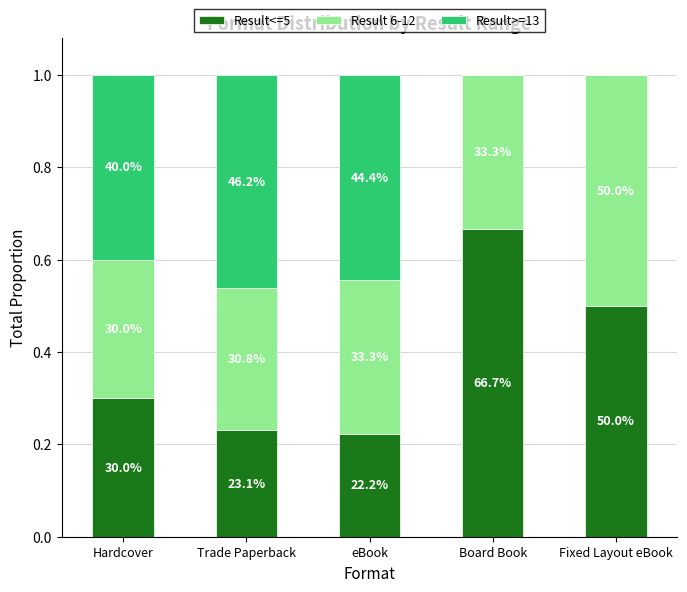

At how many categories does at least one series exceed 0?

5